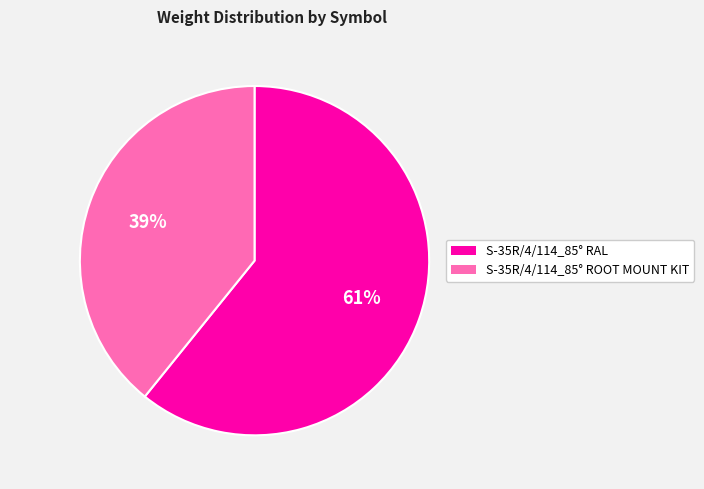

Which category has the biggest portion of the pie?

S-35R/4/114_85° RAL